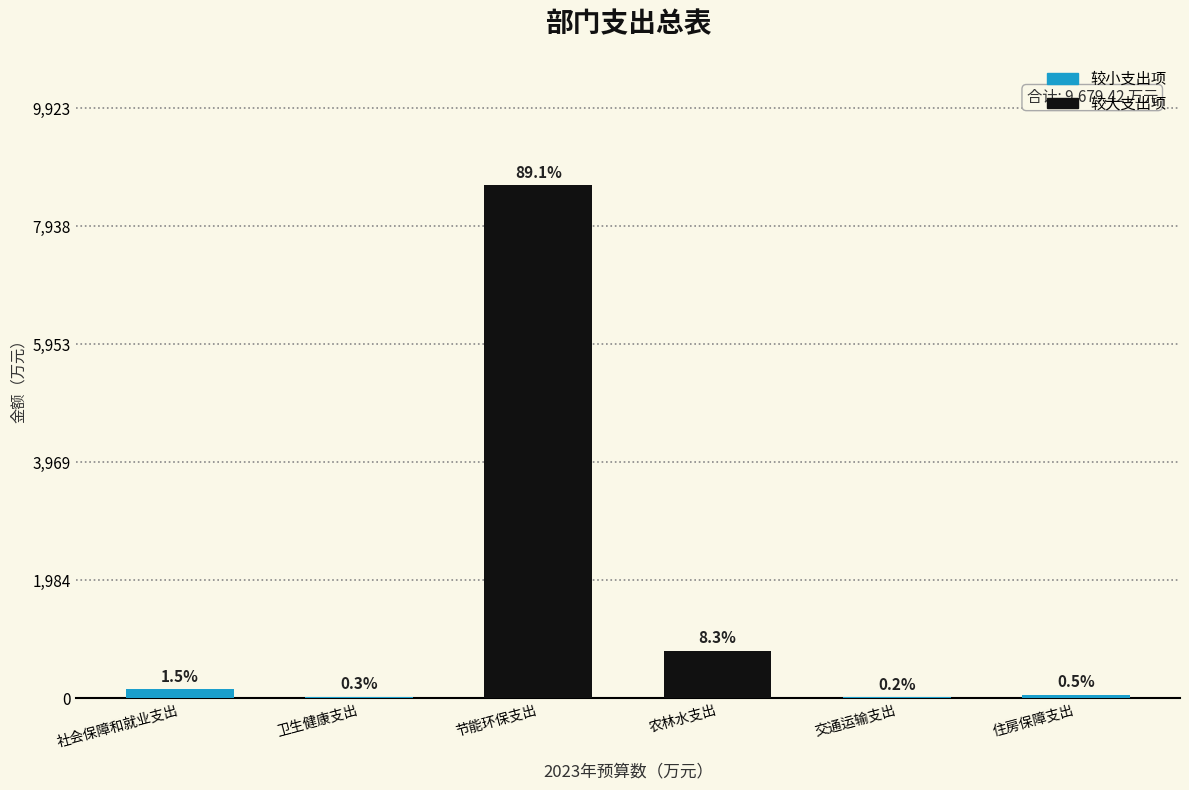

Are the bars horizontal?

No